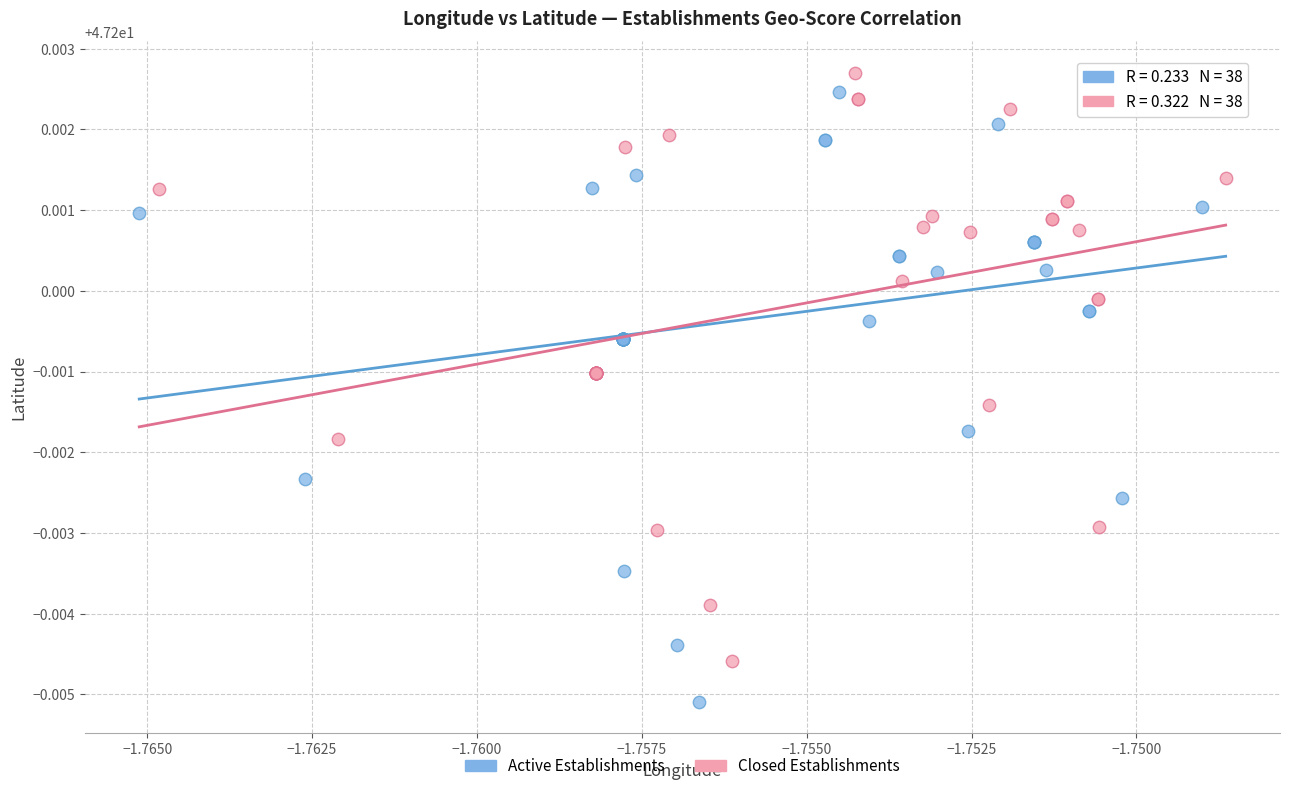

Which series has the largest Y range (max minus min)?

Active Establishments